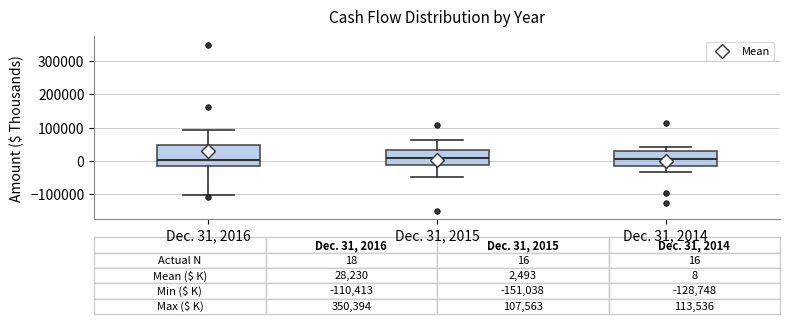

Which box is the tallest, from its lower edge to its upper edge?

Dec. 31, 2016